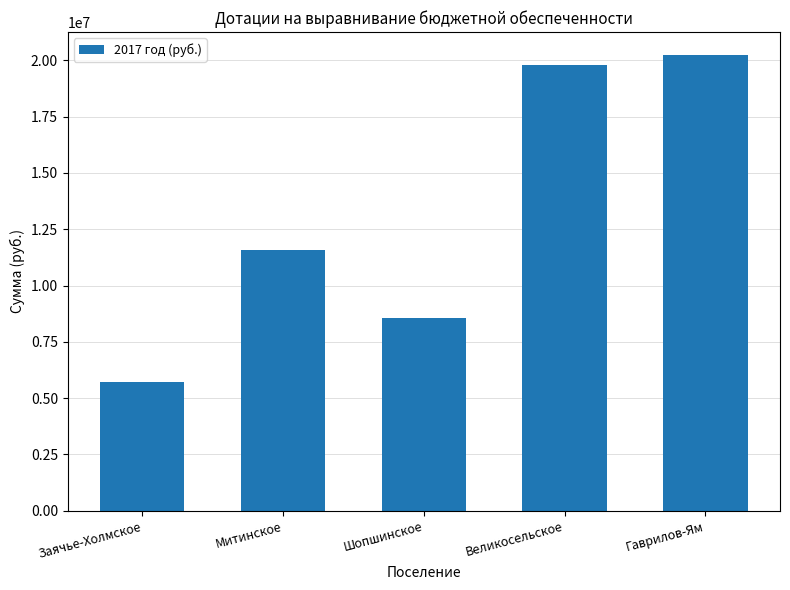

What is the label of the 5th bar from the right?

Заячье-Холмское